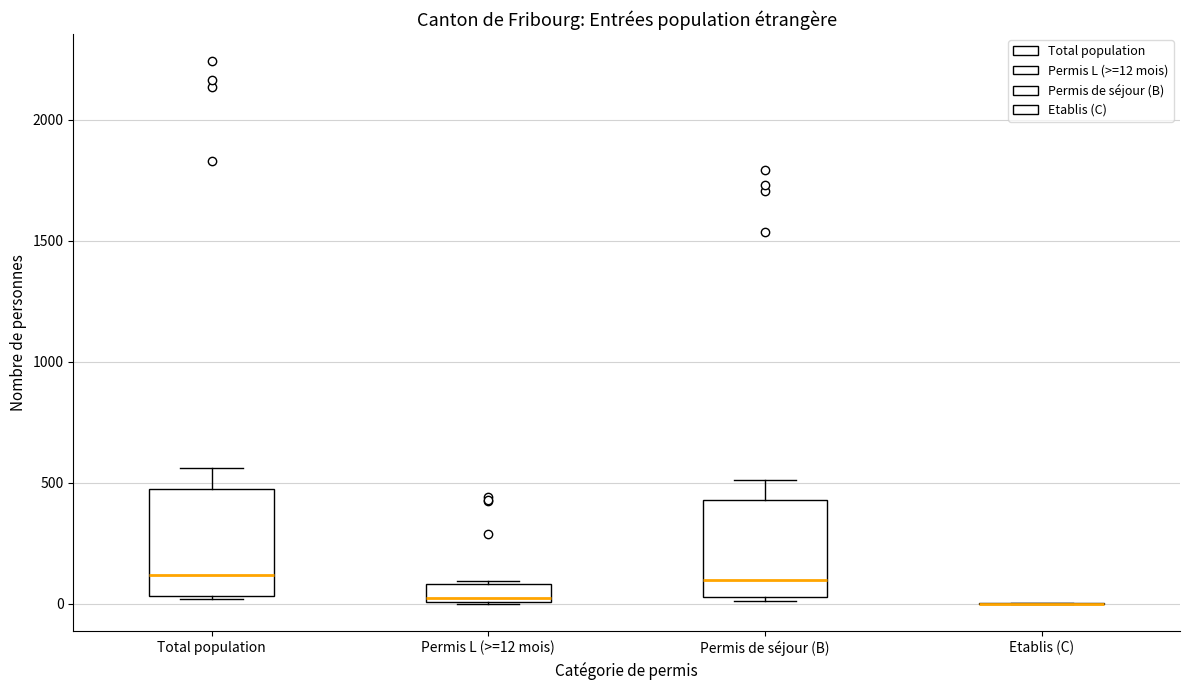

Reading left to right, read every box against the y-axis: the position of its median line, the range the box covers, and the ends of its whiskers. The values are not printed on the chart, so give them approximately, as read against the axis.

Total population: median 100, box 50 to 500, whiskers 0 to 550
Permis L (>=12 mois): median 50, box 0 to 100, whiskers 0 to 100
Permis de séjour (B): median 100, box 50 to 450, whiskers 0 to 500
Etablis (C): box collapsed to a line at 0, whiskers 0 to 0